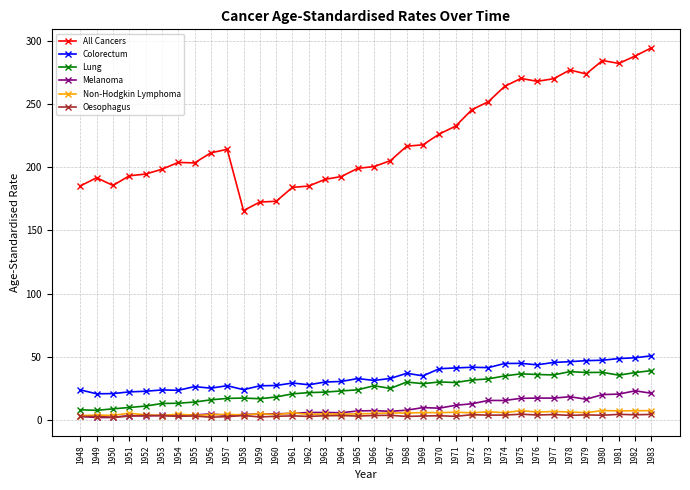

What is the maximum value for Non-Hodgkin Lymphoma?

7.5